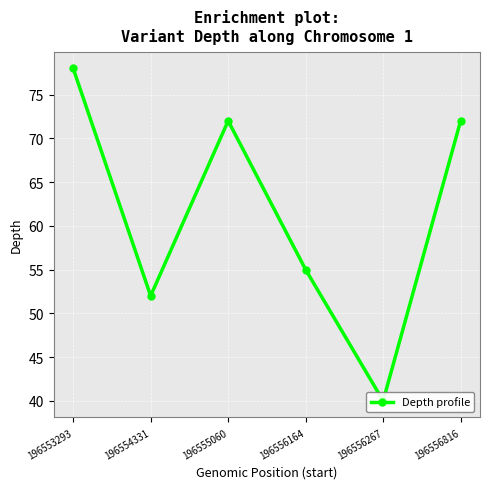

Is it true that the value at 196556164 is 31?

False